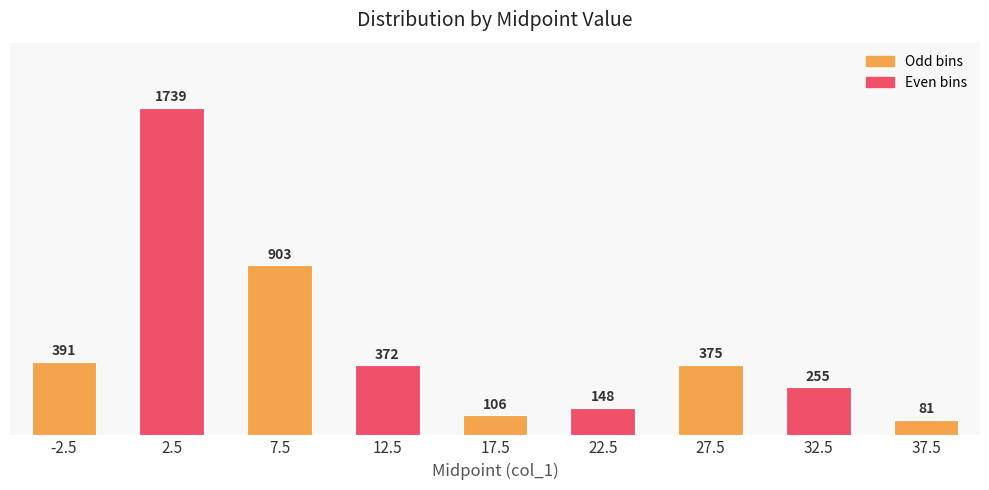

What is the sum of the values at 17.5 and 2.5?

1845